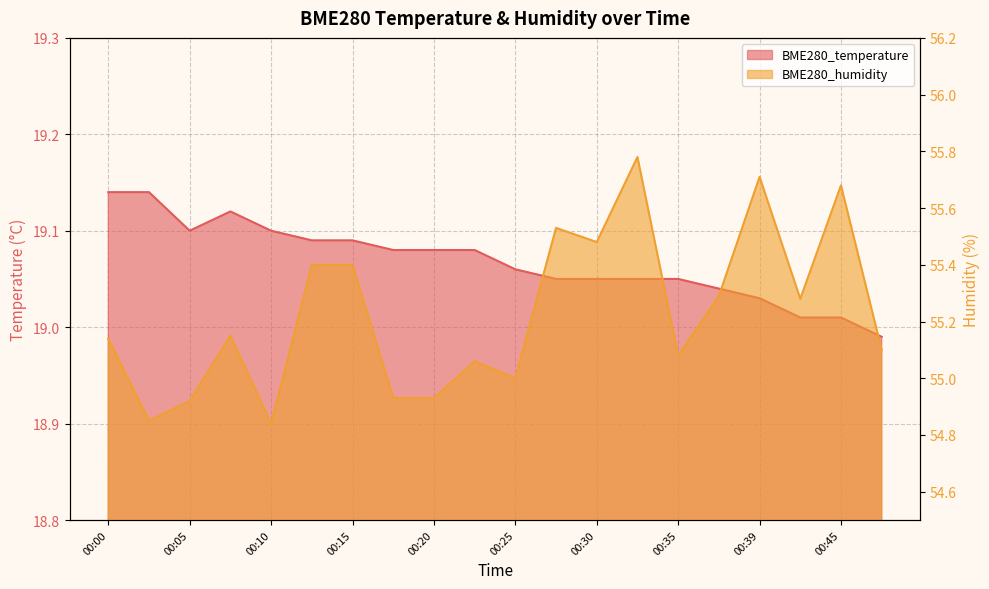

Does the chart display data point markers on the line(s)?

No